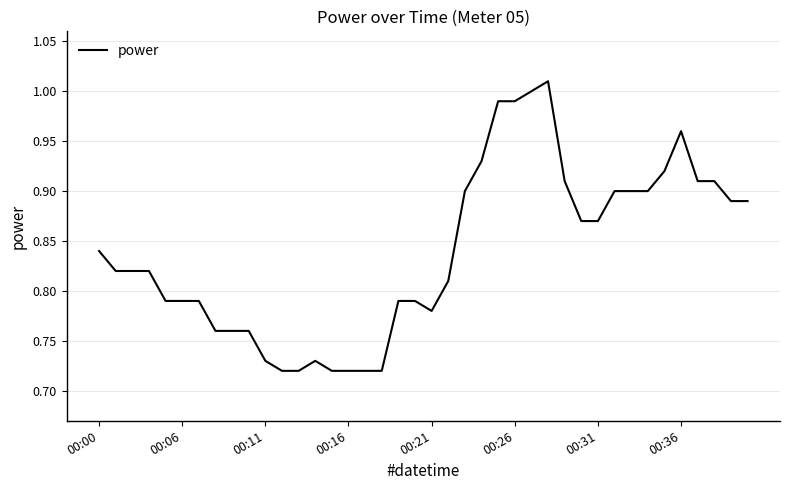

What is the difference between the maximum and minimum values?

0.3